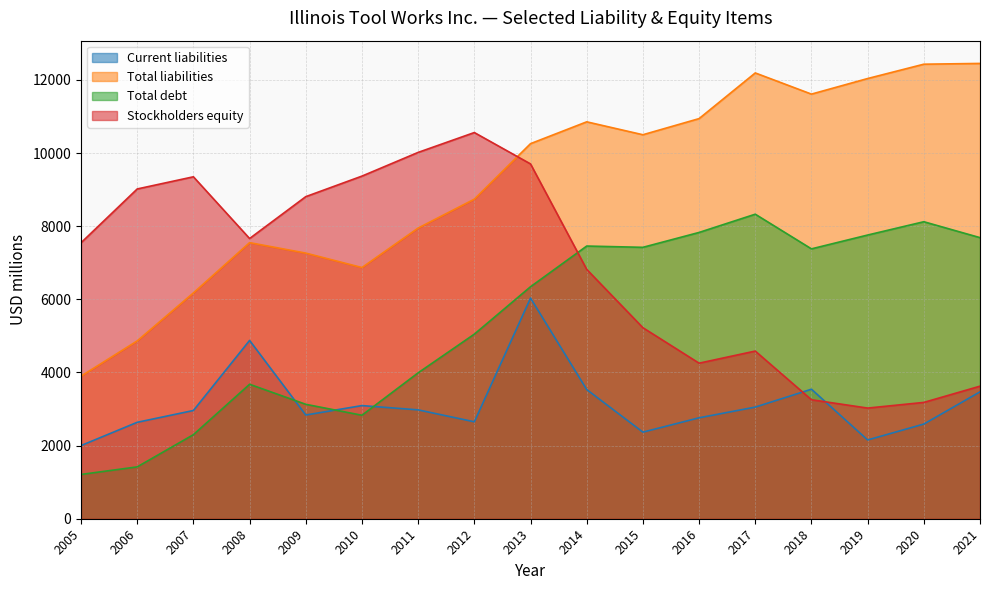

How many interior local valleys does the Total liabilities series have?

3